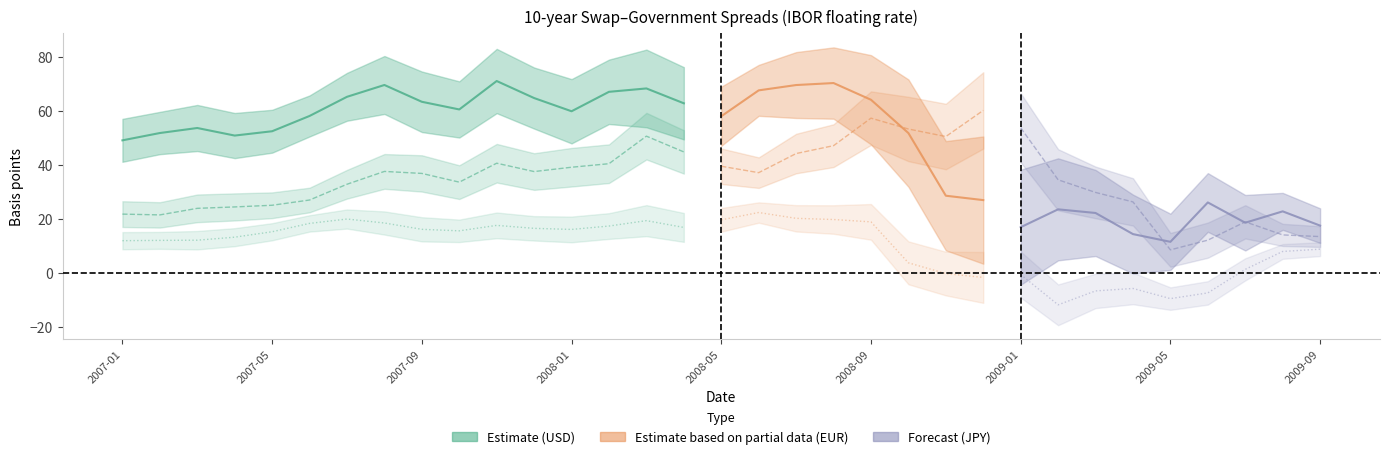

Is the value of JPY at 2007-08 greater than the value of EUR at 2007-05?

No